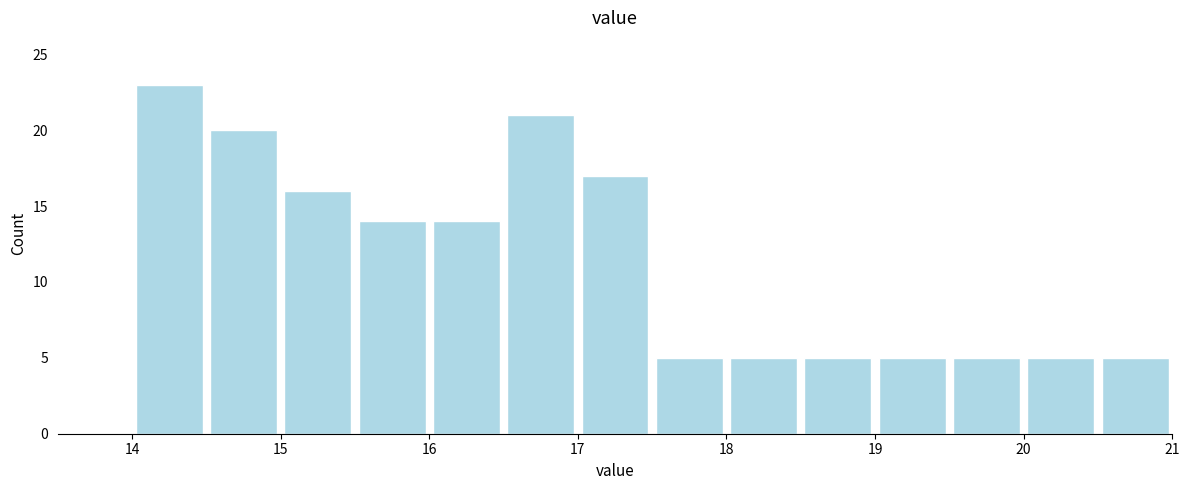

How tall is the bar that spans 19.0 to 19.5 on the x-axis? The values are not printed on the chart, so give them approximately, as read against the axis.

5